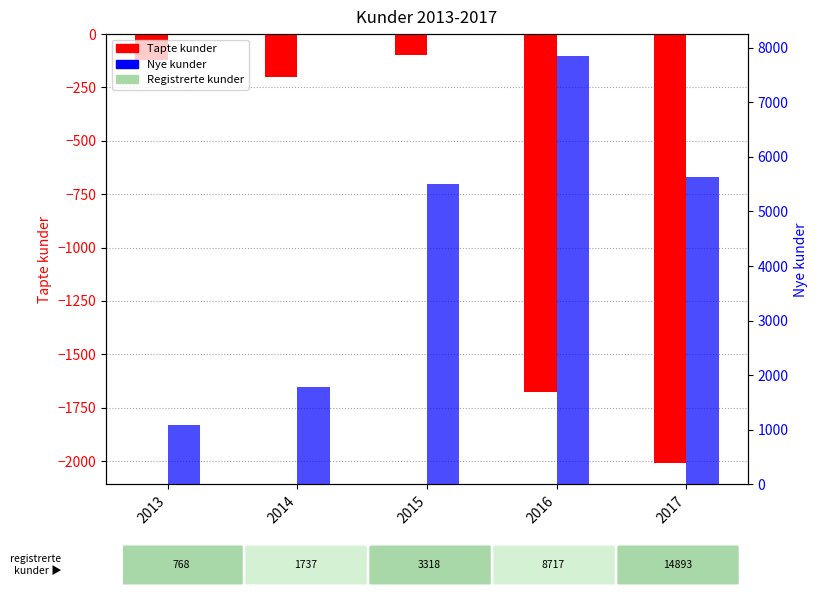

What is the smallest value displayed?

-2009